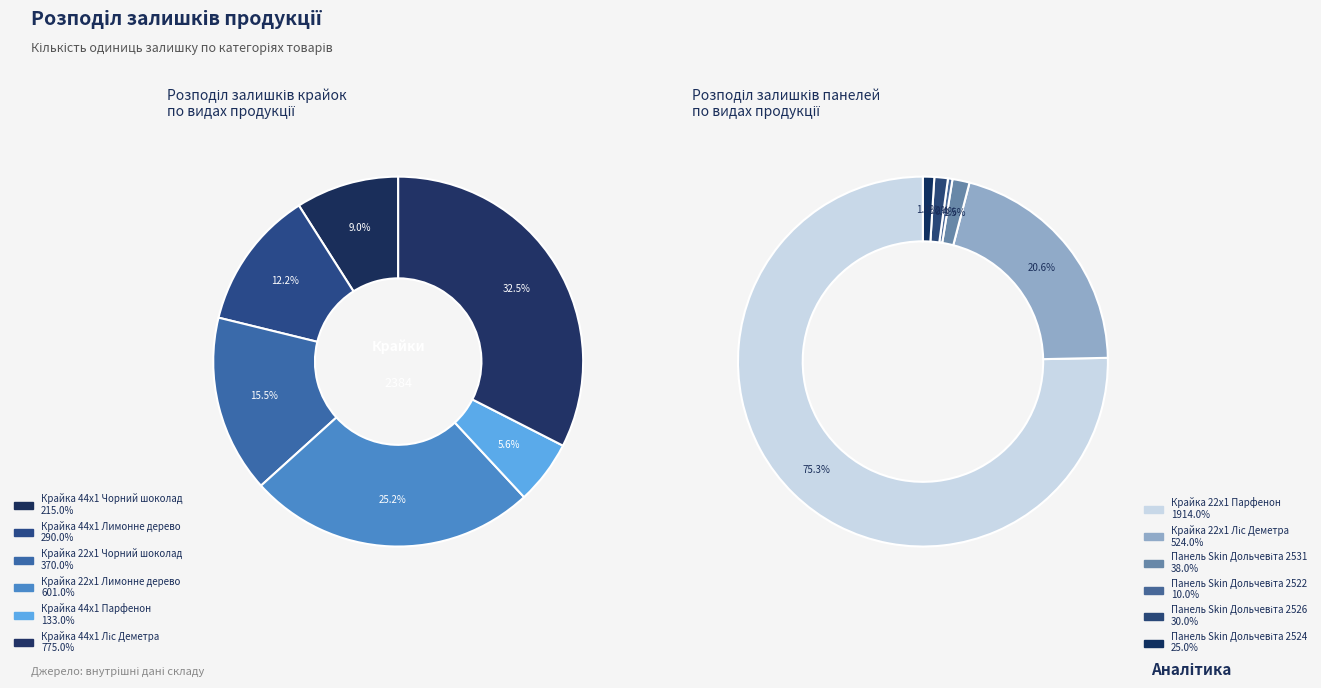

Rank the categories by value from lowest to highest.

Панель Skin Дольчевіта 2522, Панель Skin Дольчевіта 2524, Панель Skin Дольчевіта 2526, Панель Skin Дольчевіта 2531, Крайка 44x1 Парфенон, Крайка 44x1 Чорний шоколад, Крайка 44x1 Лимонне дерево, Крайка 22x1 Чорний шоколад, Крайка 22x1 Ліс Деметра, Крайка 22x1 Лимонне дерево, Крайка 44x1 Ліс Деметра, Крайка 22x1 Парфенон